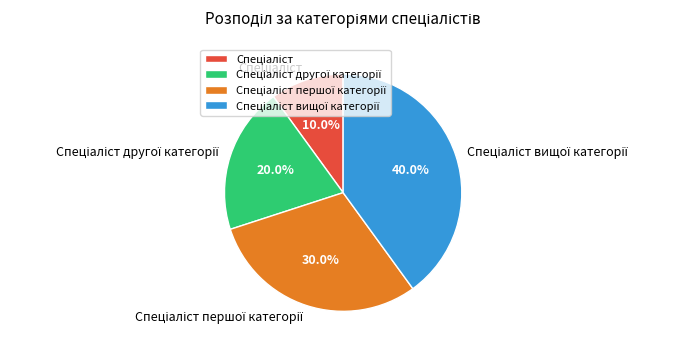

Does any single category account for the majority?

No